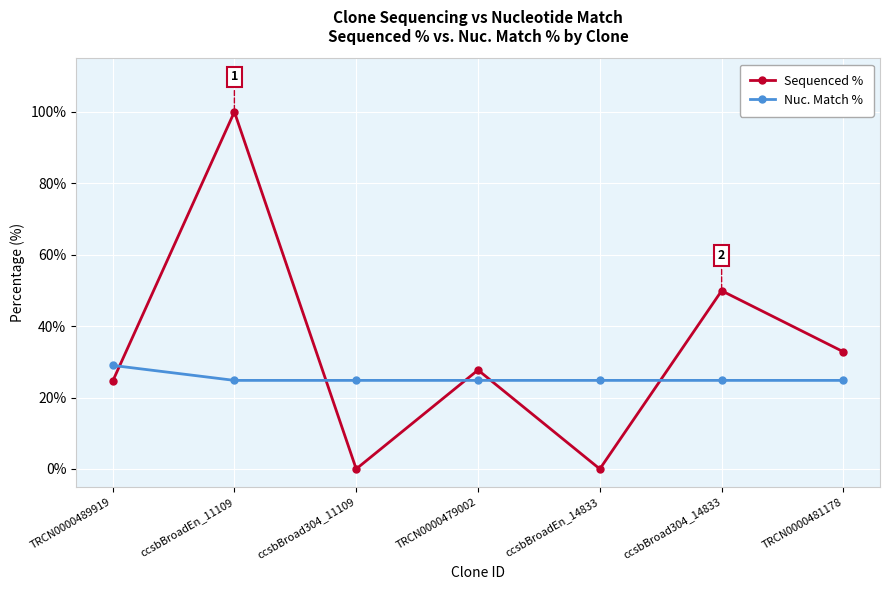

Does the chart display data point markers on the line(s)?

Yes